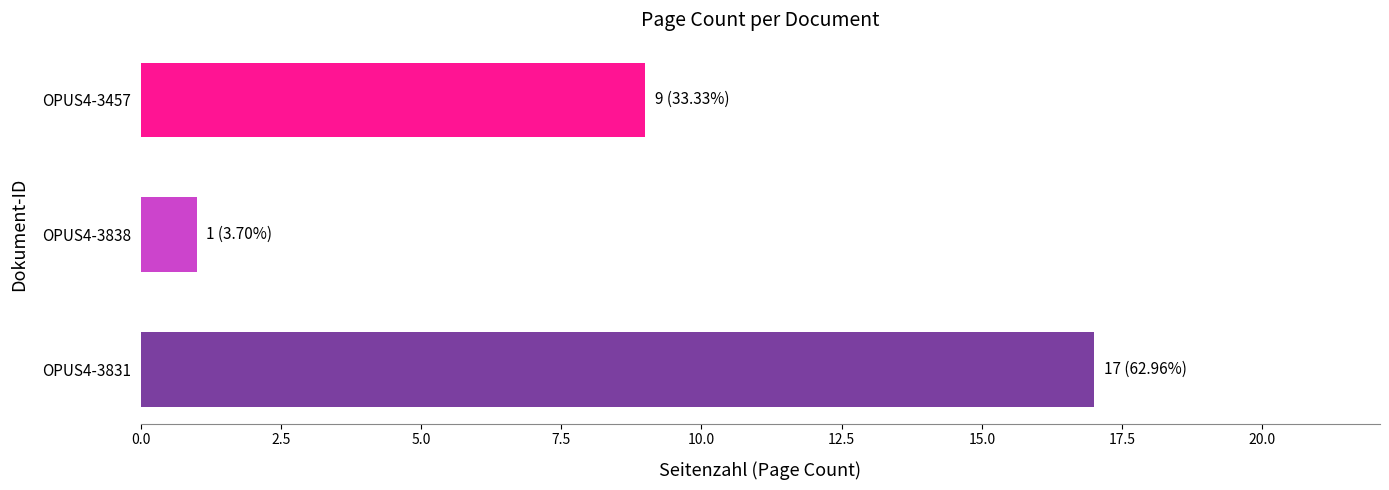

Reading top to bottom, extract all data points from this chart.

OPUS4-3457=9	OPUS4-3838=1	OPUS4-3831=17